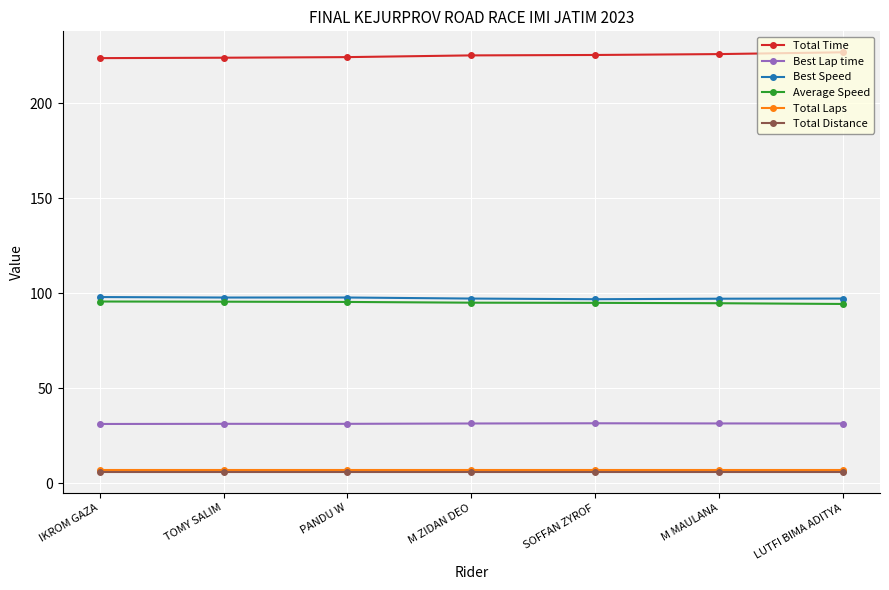

The Total Laps series shows 7.0 at IKROM GAZA. True or false?

True